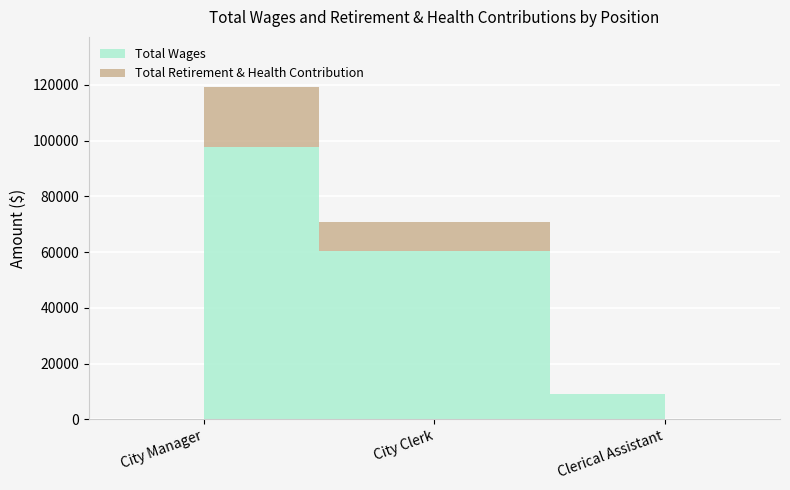

Is the value of Total Wages at City Manager greater than the value of Total Retirement & Health Contribution at City Manager?

Yes